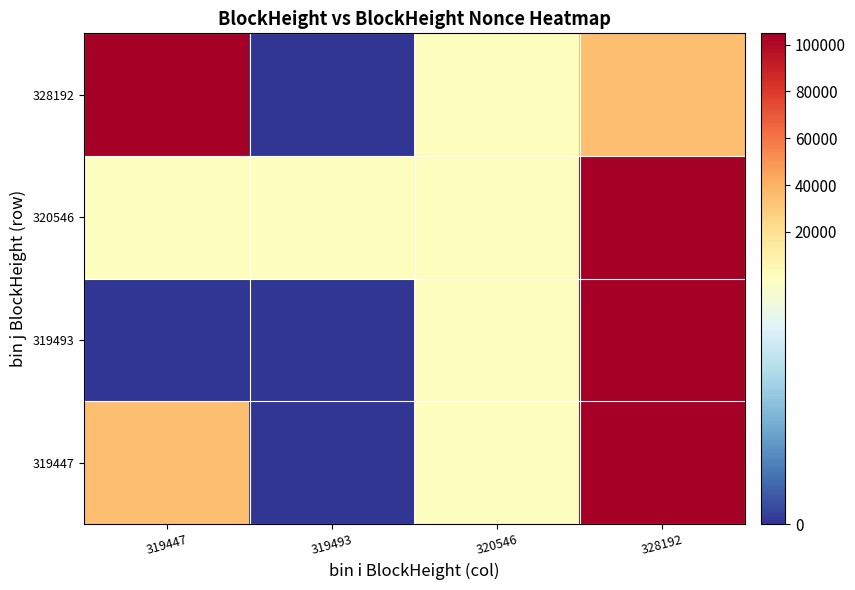

Which has a higher value, 319493 or 319447?

319447